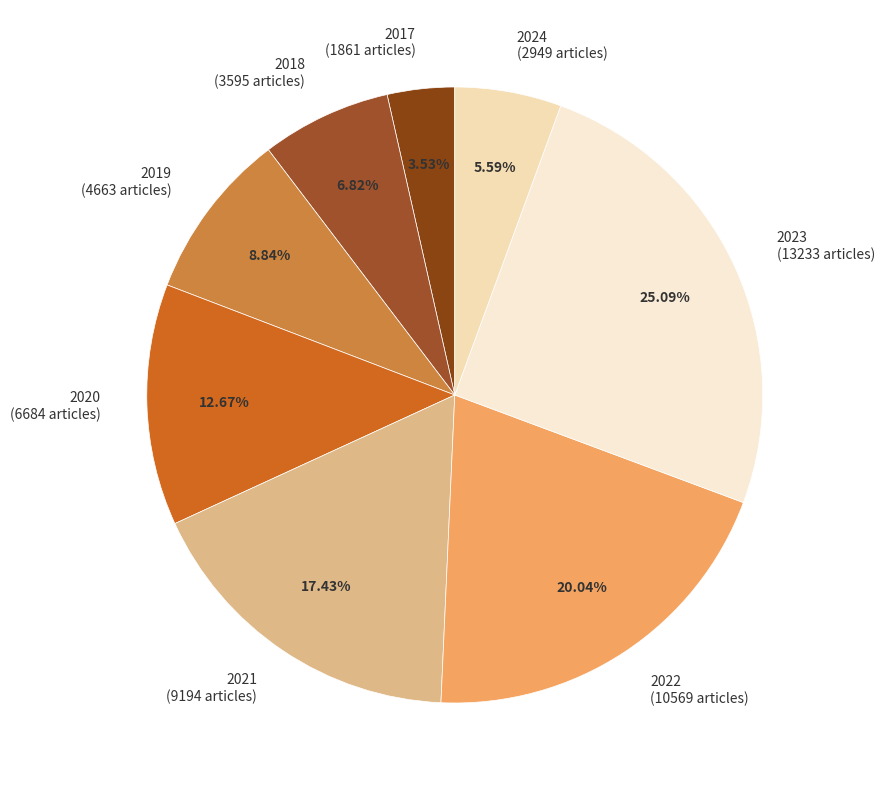

What is the ratio of the value at 2020 (6684 articles) to the value at 2021 (9194 articles)?

0.7